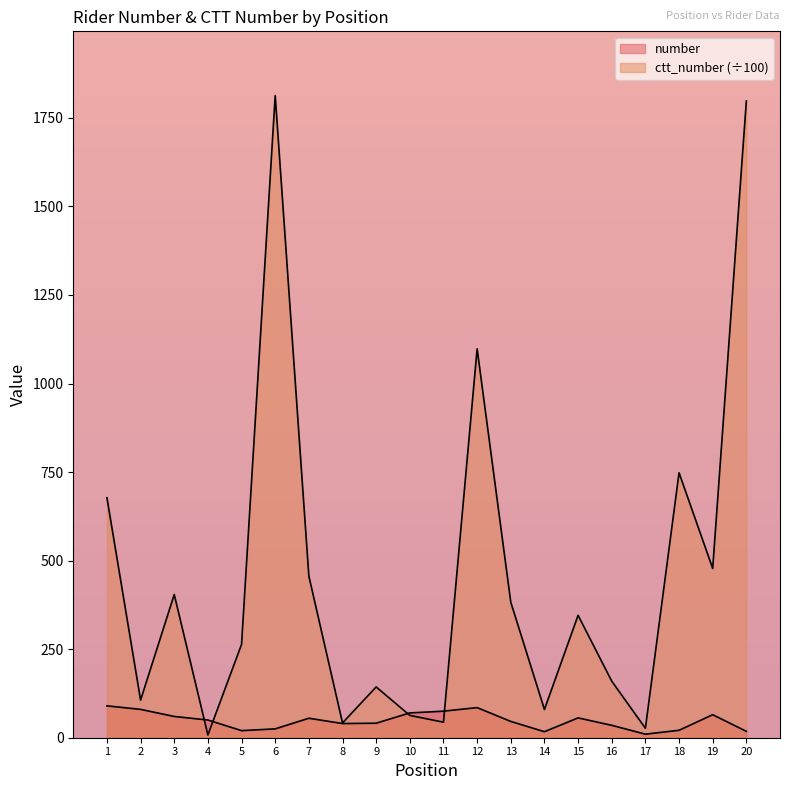

What is the difference between the second highest and minimum values in the number series?

75.0